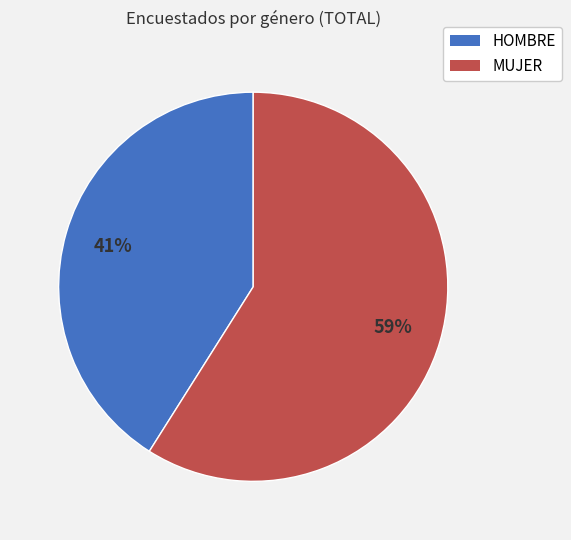

To the nearest percent, what is the average slice percentage?

50%